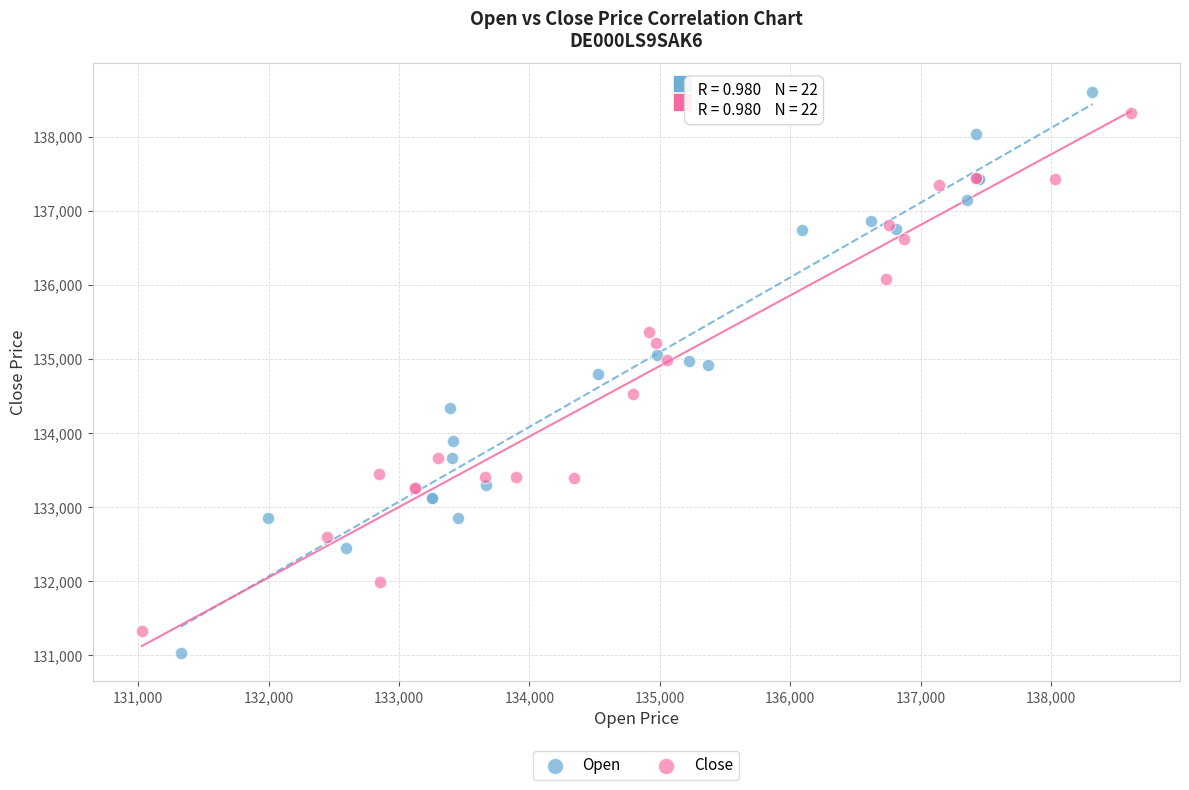

Which series reaches the maximum Y coordinate?

Open